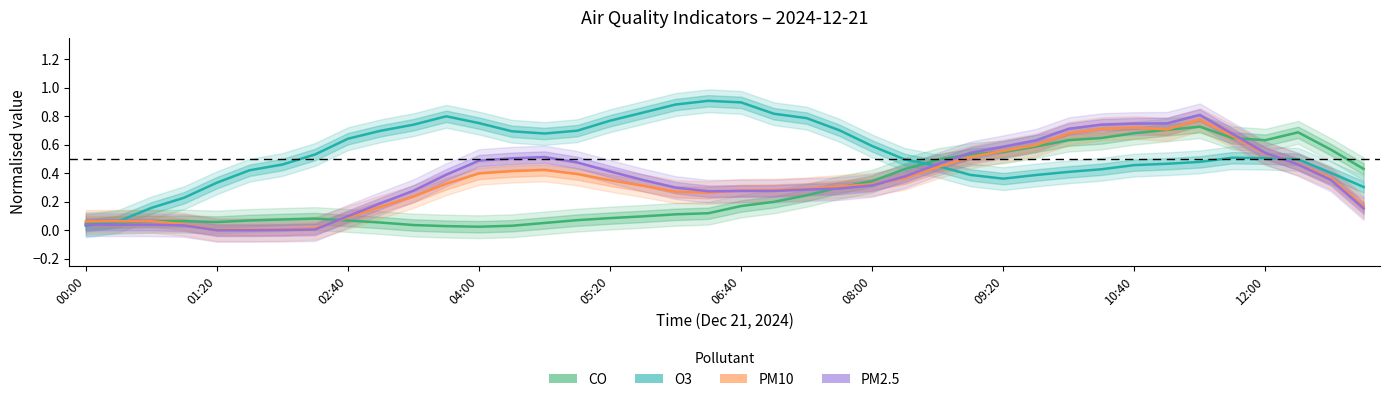

True or false: PM10 (normalised) has a value of 0.3 at 17.

True